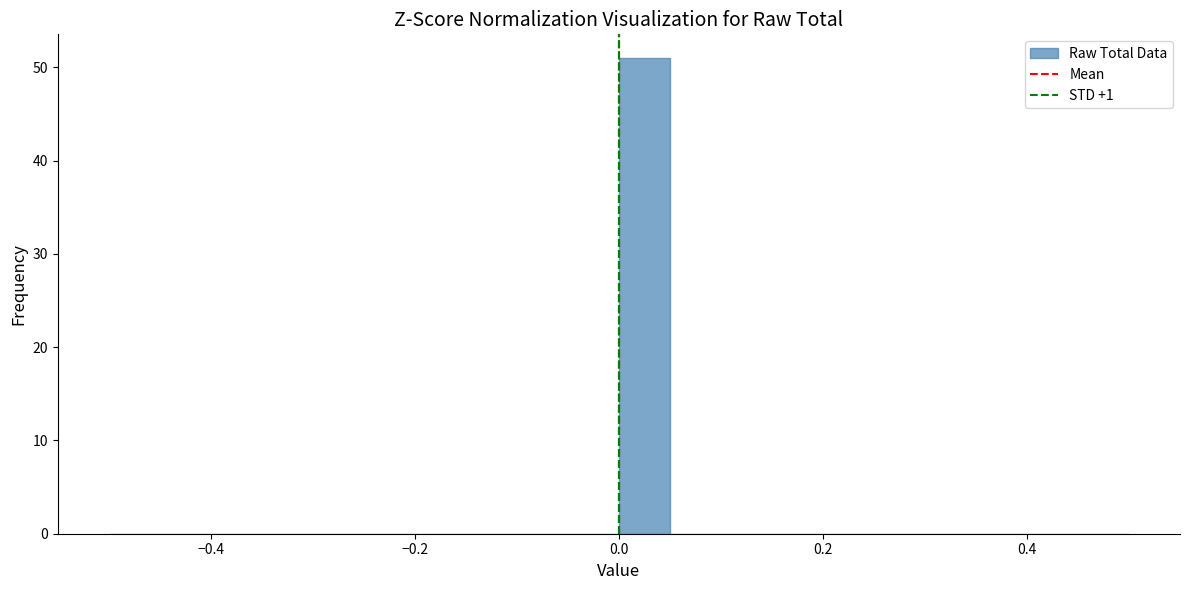

Around what value on the x-axis is the tallest bar? Give the approximate position of its centre, as read against the axis.

0.02